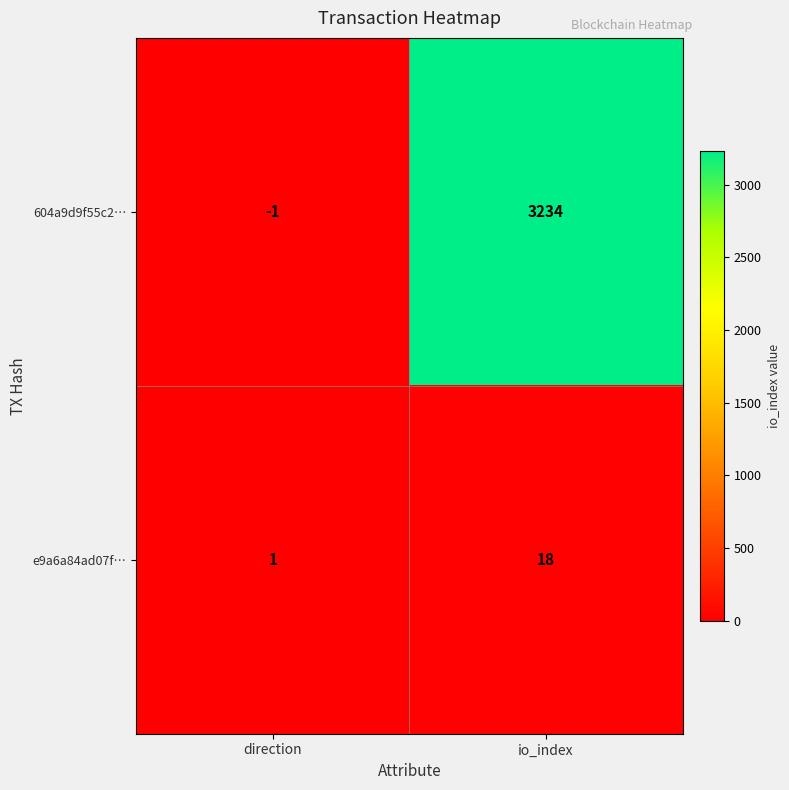

List the series in order of their peak value, lowest first.

e9a6a84ad07f…, 604a9d9f55c2…